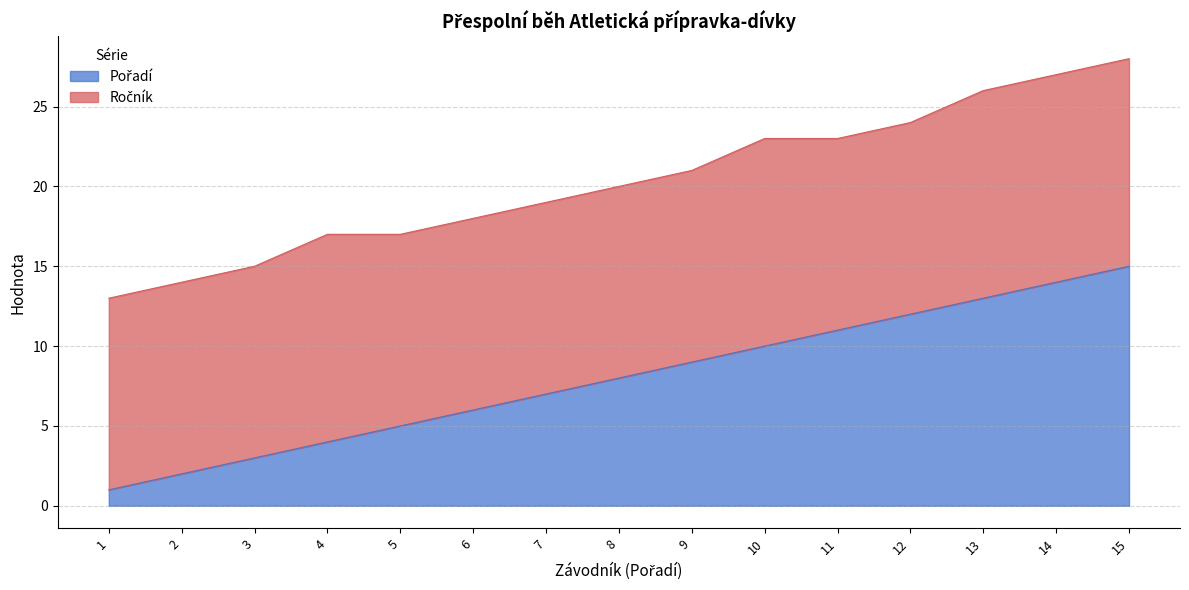

List the labels in order of value, largest first.

15, 14, 13, 12, 11, 10, 9, 8, 7, 6, 5, 4, 3, 2, 1